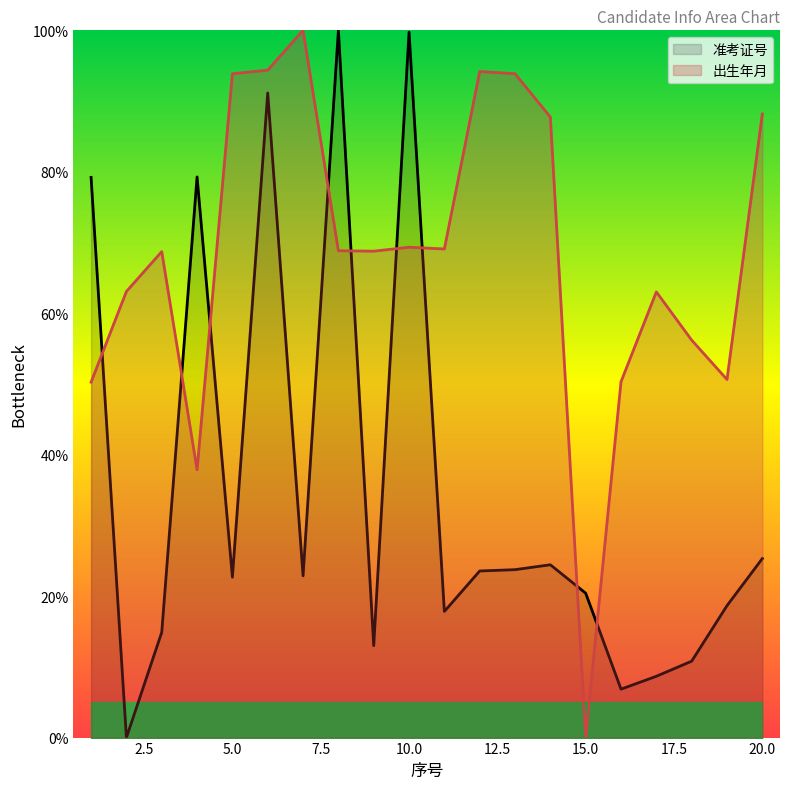

List the series in order of their overall mean, lowest first.

准考证号, 出生年月